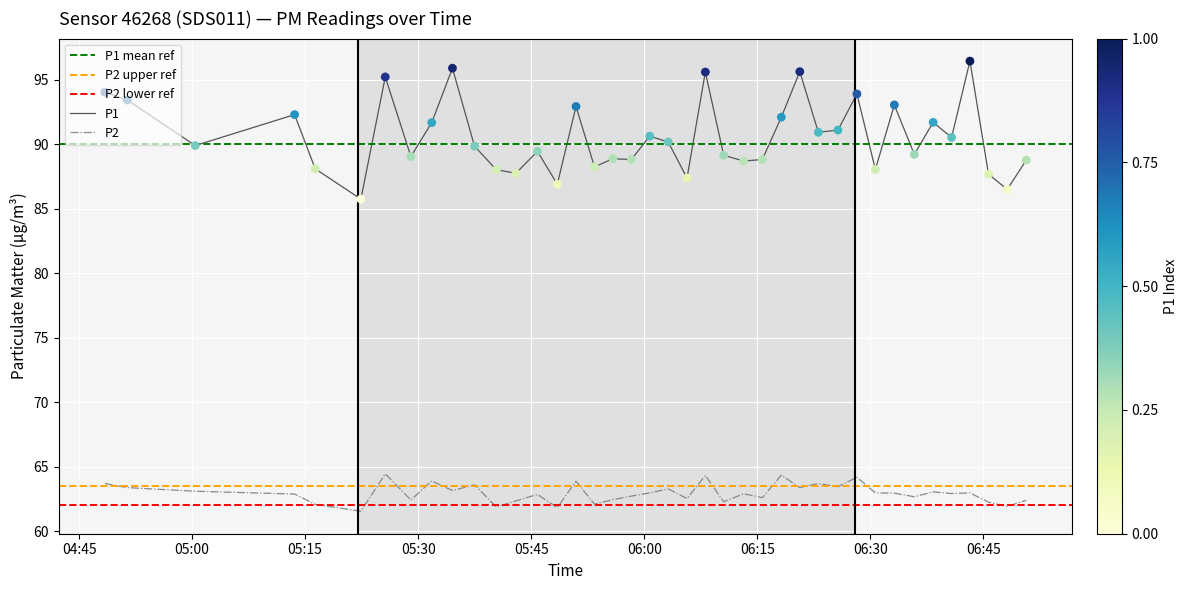

What is the maximum value for P2?

64.5